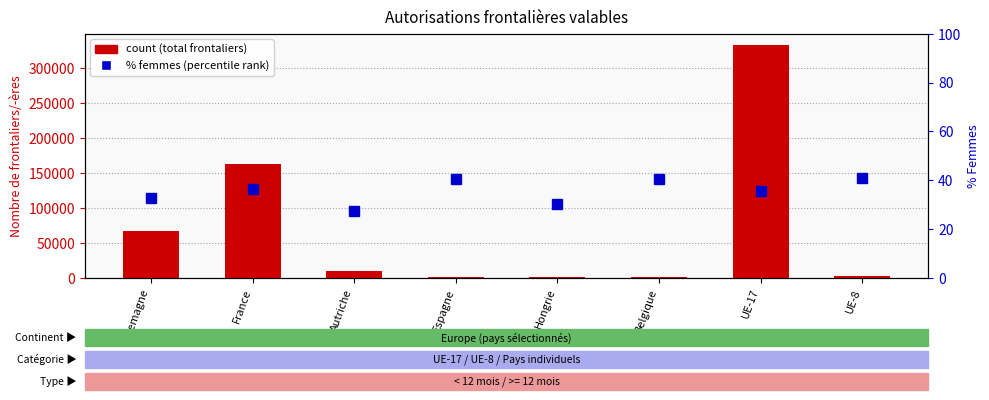

Which series has the largest total across all categories?

Total (count)